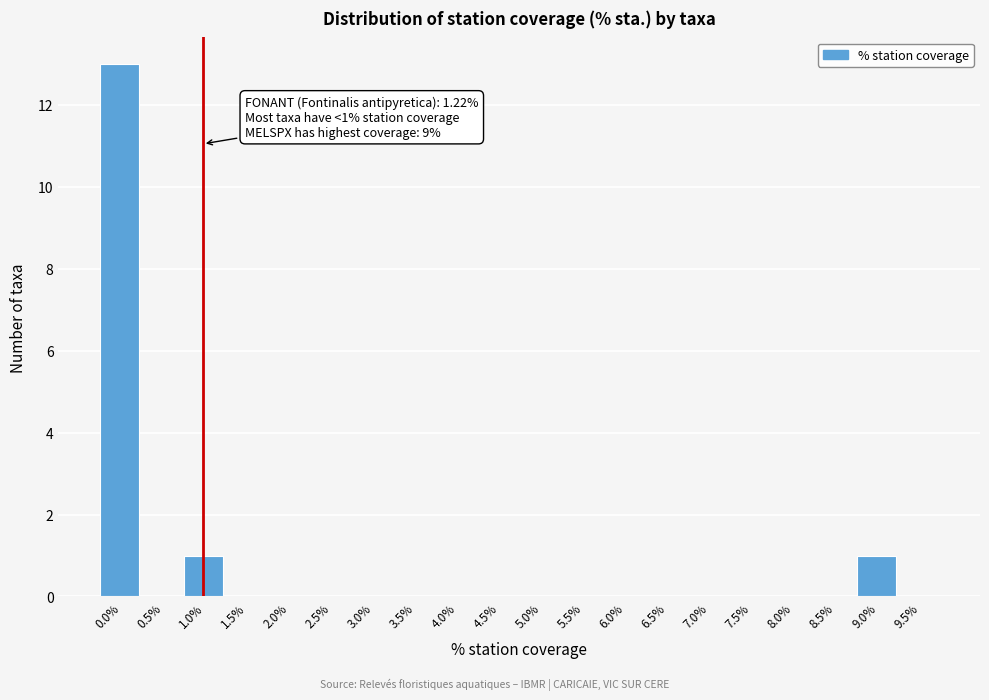

Reading left to right, list all the values displayed in this chart.

0.0%=13	0.5%=0	1.0%=1	1.5%=0	2.0%=0	2.5%=0	3.0%=0	3.5%=0	4.0%=0	4.5%=0	5.0%=0	5.5%=0	6.0%=0	6.5%=0	7.0%=0	7.5%=0	8.0%=0	8.5%=0	9.0%=1	9.5%=0